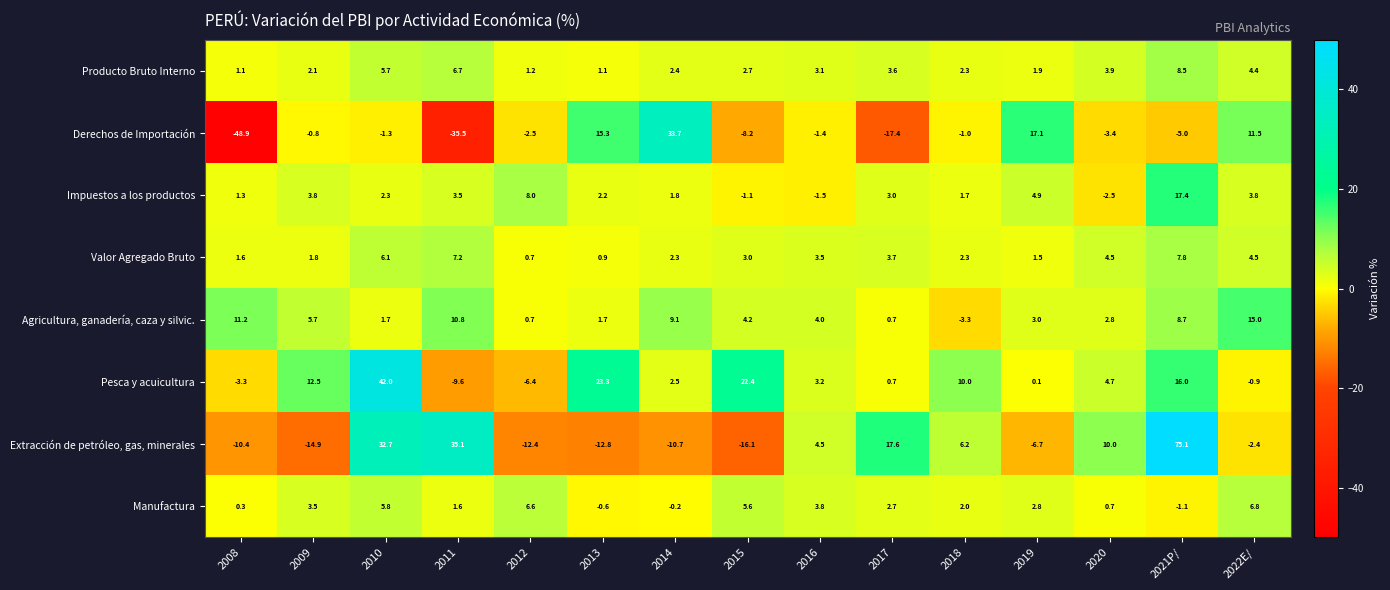

What is the spread (max minus min) of values at 2021P/?

80.1